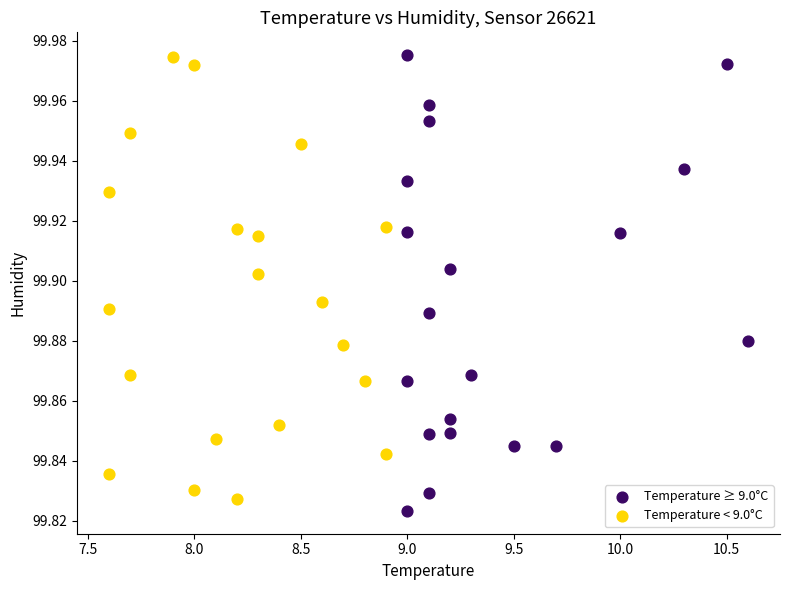

Which series reaches the minimum Y coordinate?

Temperature ≥ 9.0°C